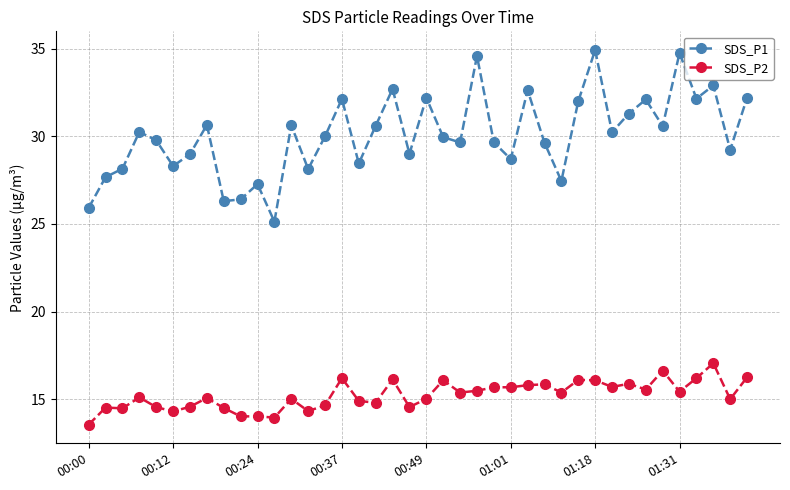

True or false: SDS_P1 has more than 2 interior local peaks.

True